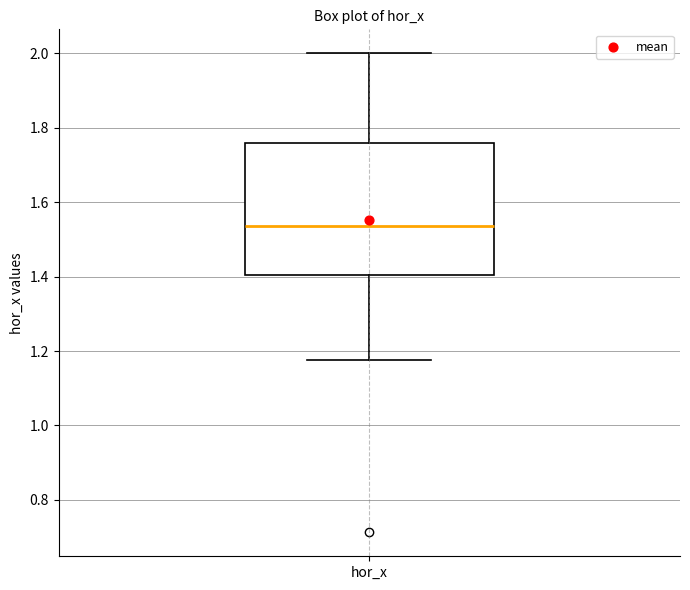

Transcribe this box plot: give where the median line is, the range the box spans, and where the two whiskers end, as read against the y-axis. The values are not printed on the chart, so give them approximately, as read against the axis.

median 1.54, box 1.40 to 1.76, whiskers 1.18 to 2.00